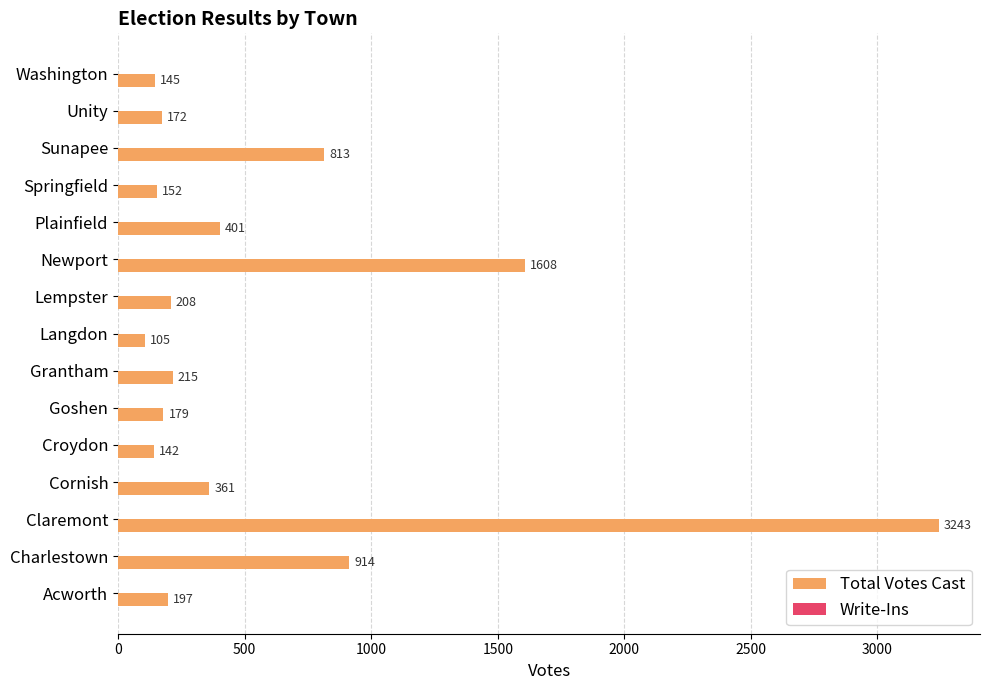

What is the ratio of the value at Langdon to the value at Acworth?

0.5